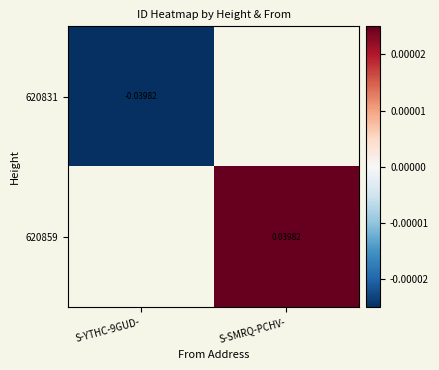

Which label corresponds to the smallest value in the chart?

S-YTHC-9GUD-